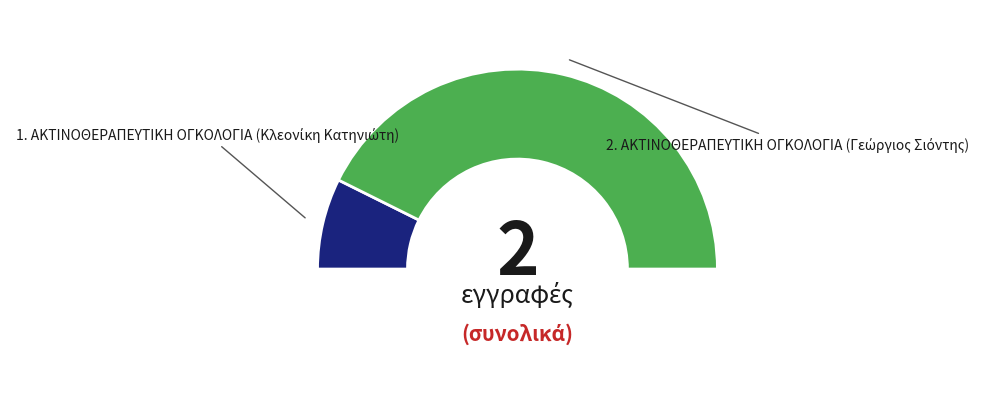

Which has a higher value, 1 or 2?

2